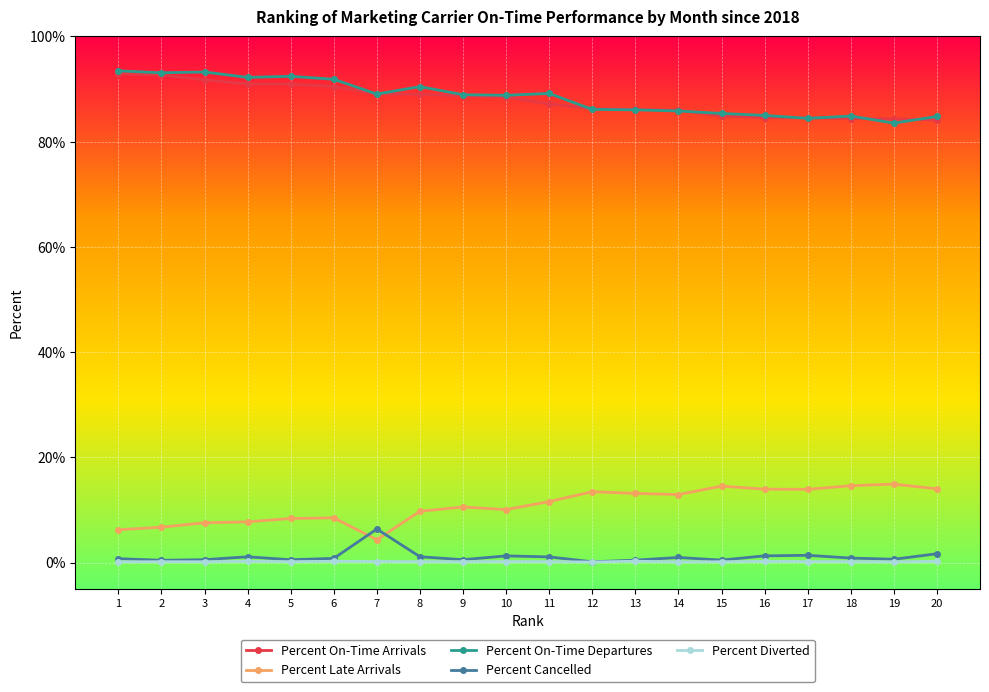

True or false: Percent On-Time Departures and Percent Cancelled cross at least once.

False